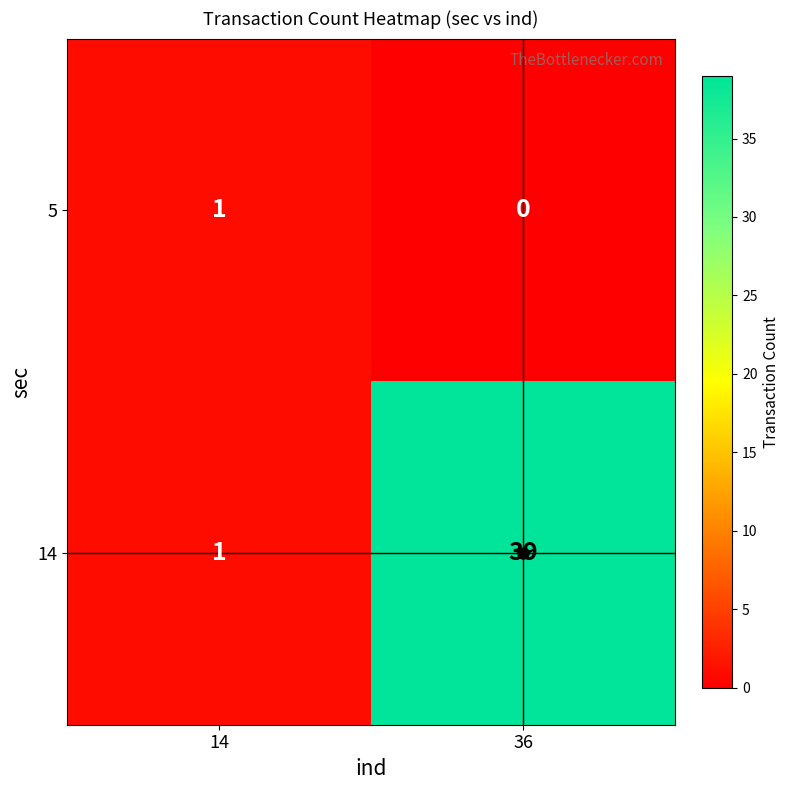

What is the average value of the 14 series?

20